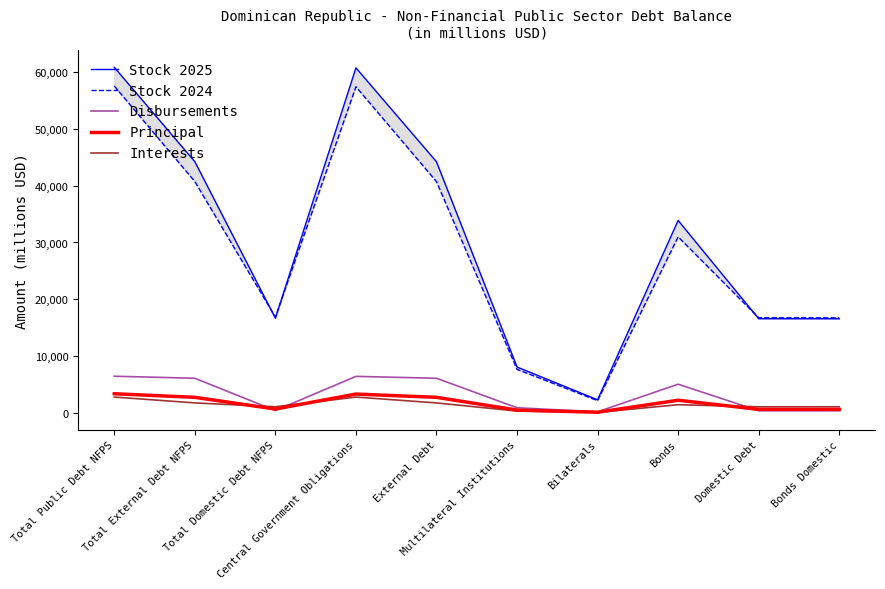

True or false: Stock 2024 has a value of 40740.0 at Total External Debt NFPS.

True